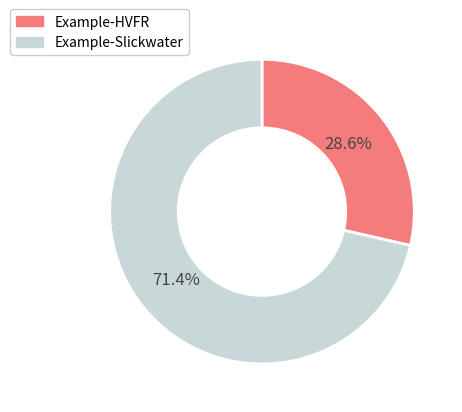

Combined, do Example-Slickwater and Example-HVFR account for over 50%?

Yes